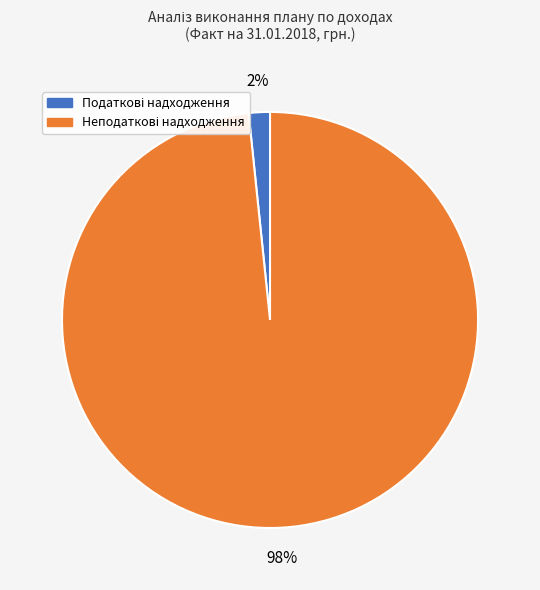

To the nearest percent, what is the average slice percentage?

50%